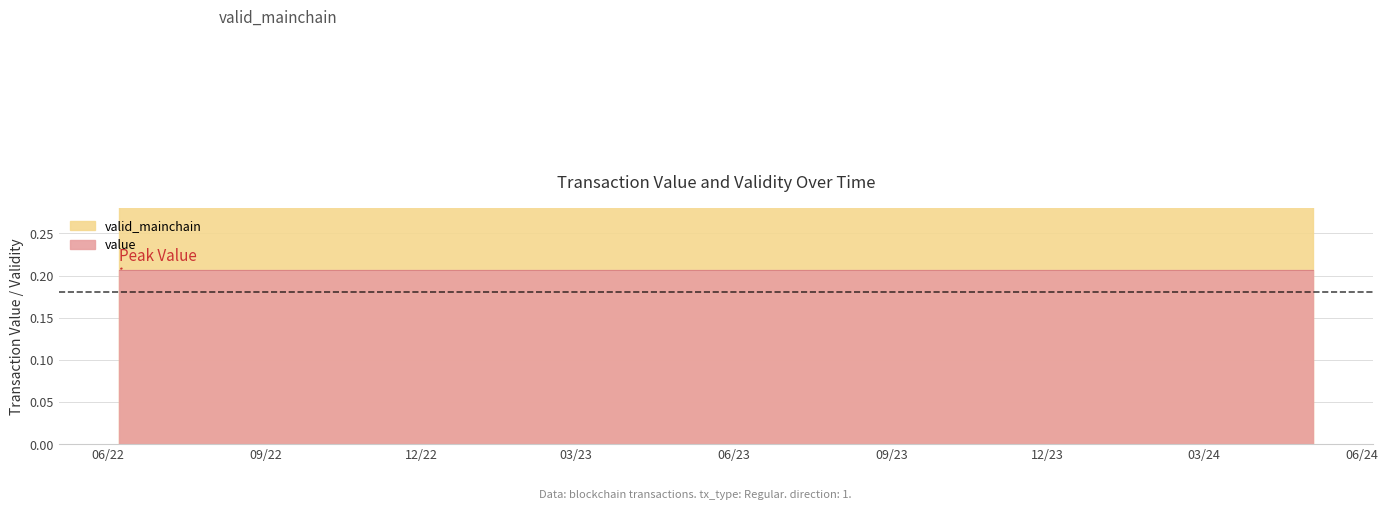

How many data points does each series have?

24